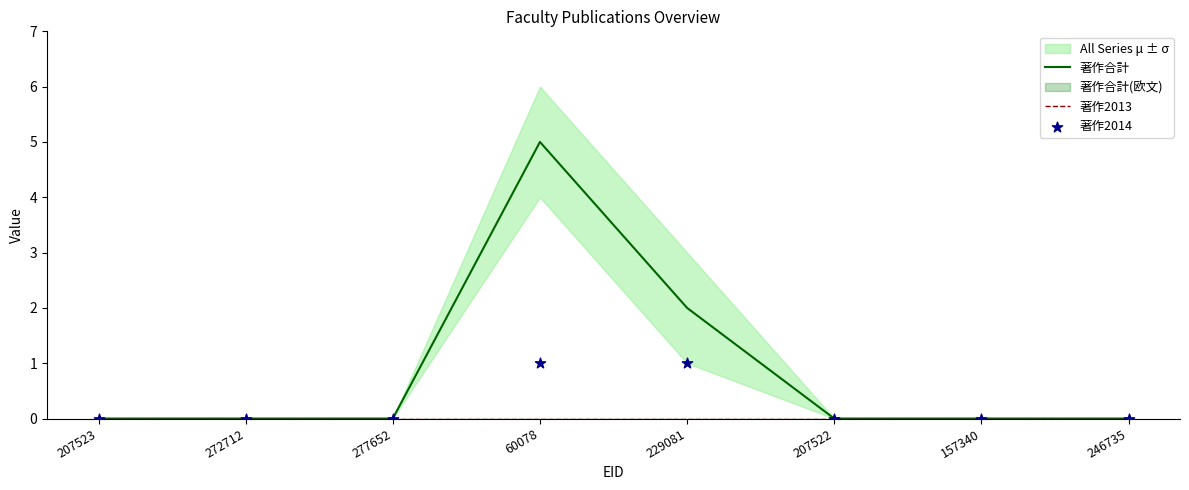

At how many categories does at least one series exceed 3?

1